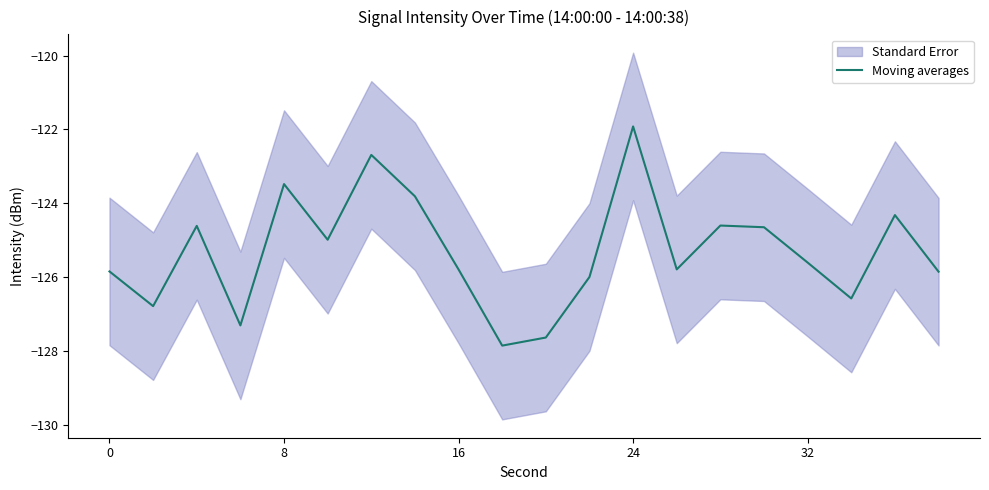

True or false: Moving averages has a value of -210.3 at 0.

False